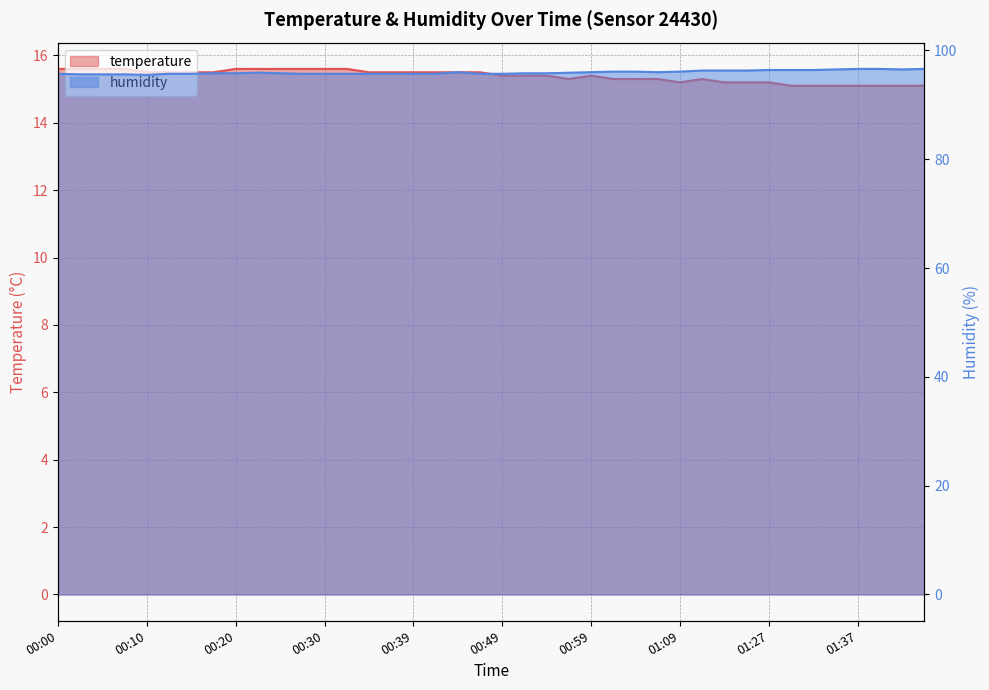

What is the difference between the maximum and minimum values in the humidity series?

1.1